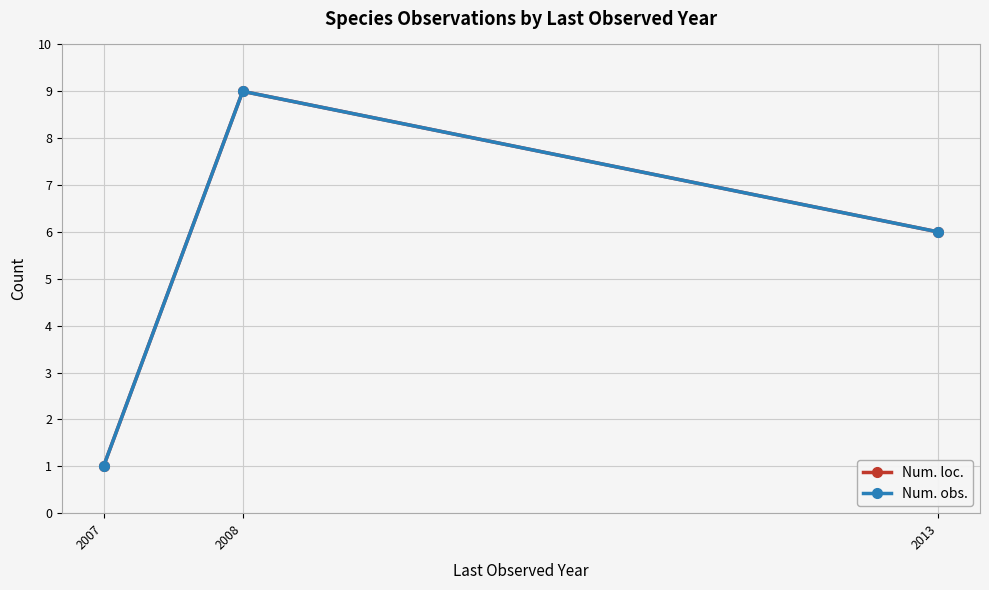

Does the chart have visible grid lines?

Yes